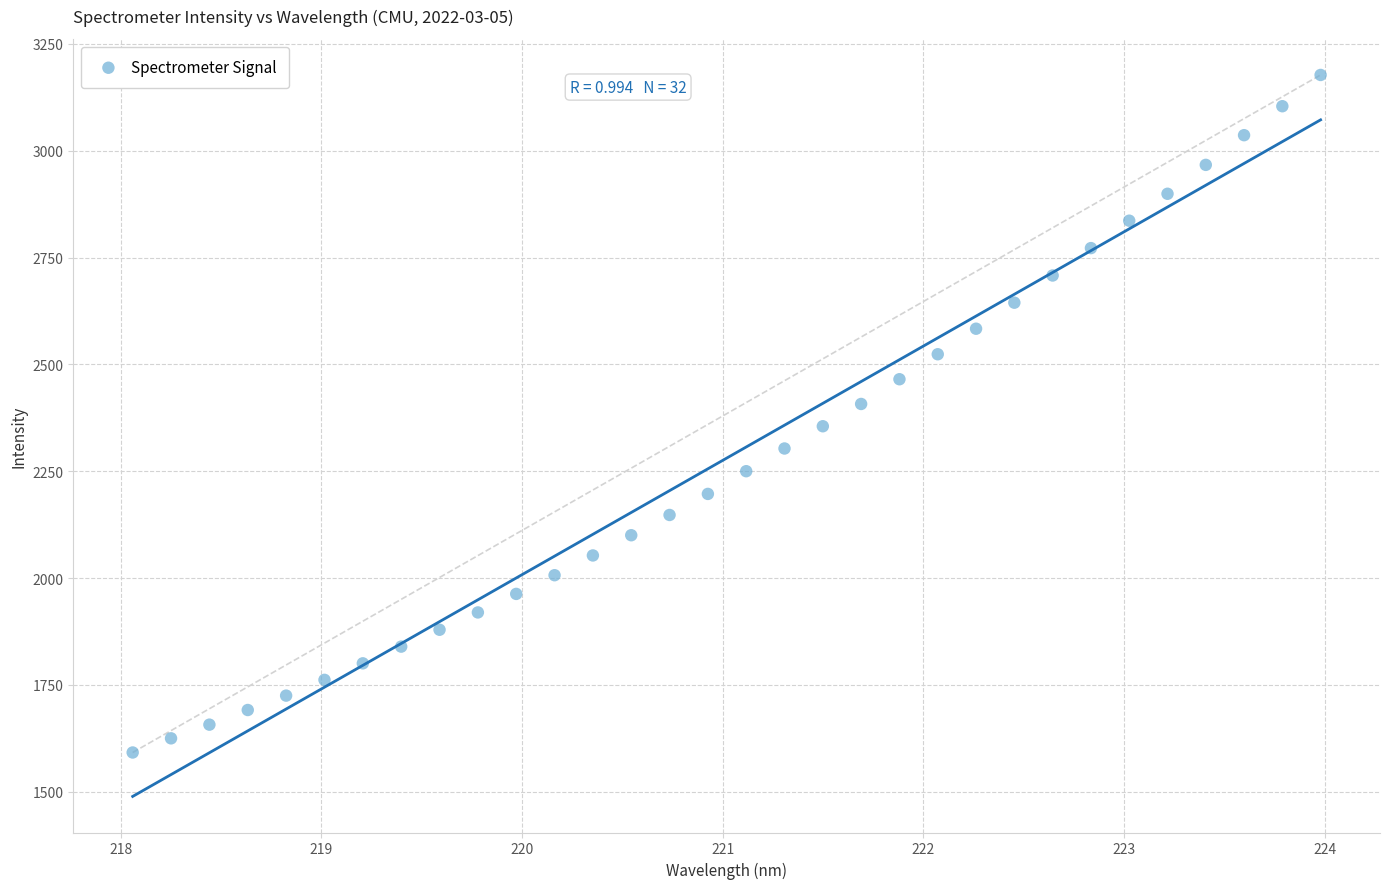

What is the range of X values (max minus min)?

5.9